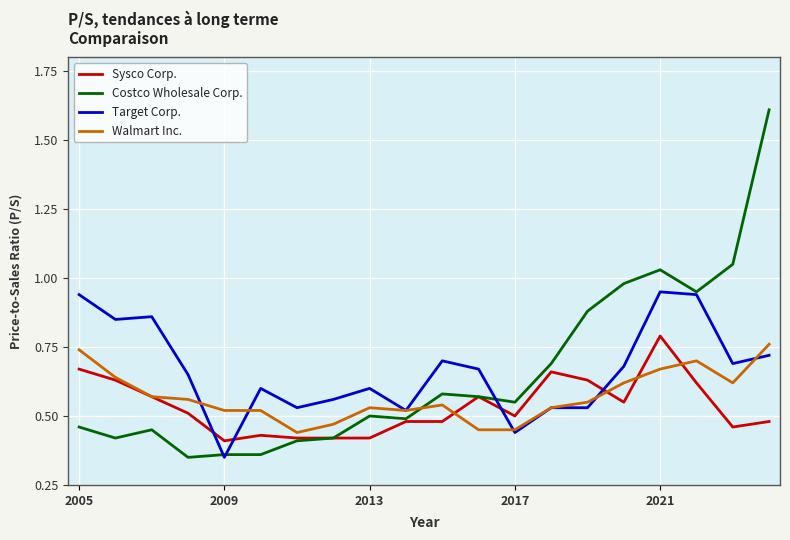

What is the highest value of the Costco Wholesale Corp. series?

1.6